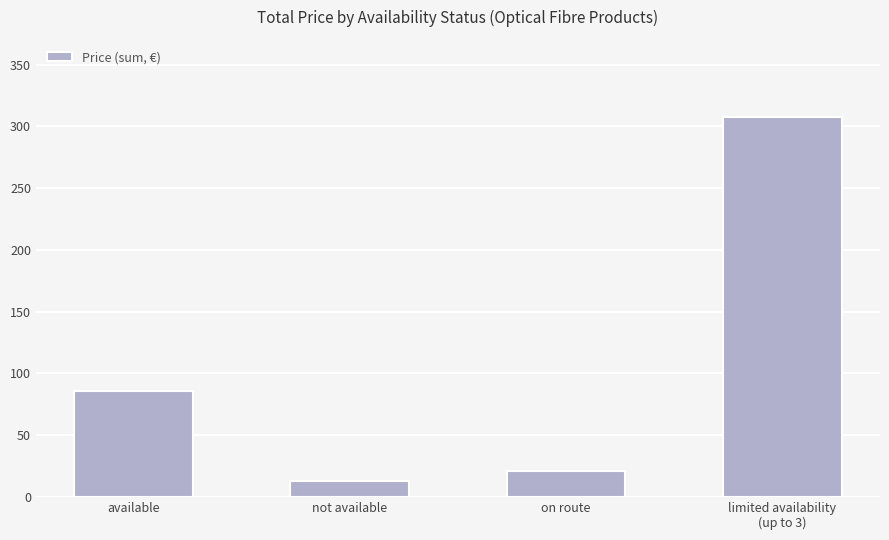

Reading left to right, extract all data points from this chart.

85.8	13.0	20.9	307.7